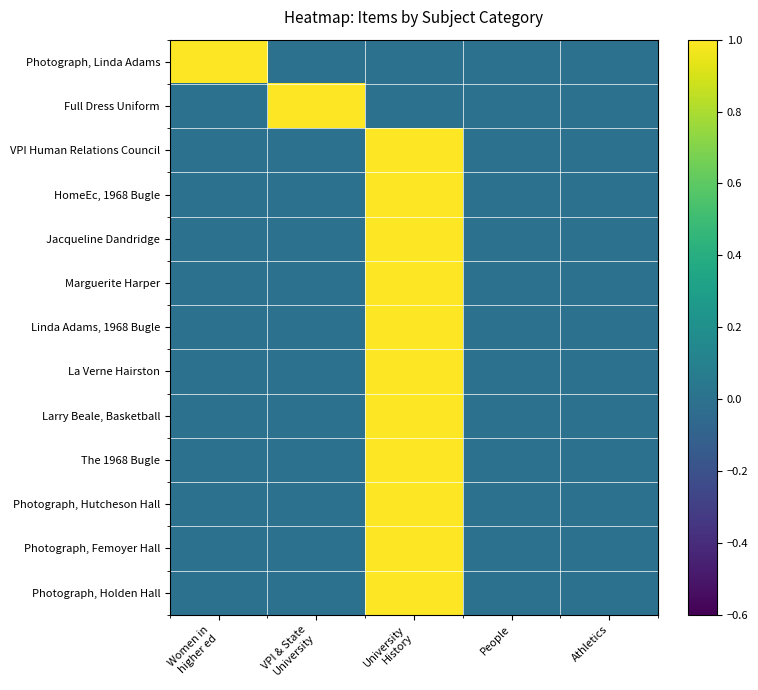

At how many categories does at least one series exceed 0?

3